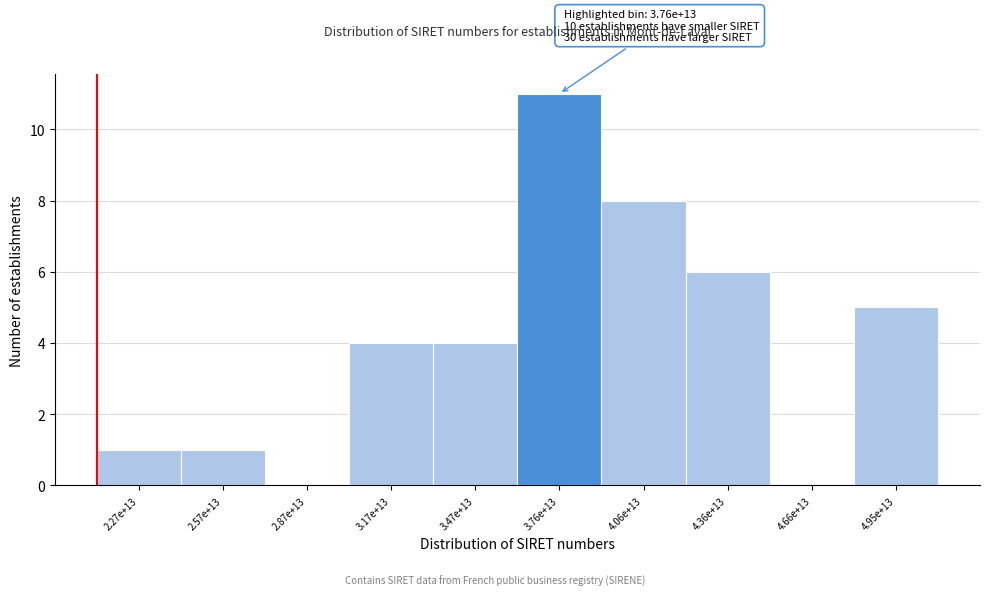

Reading right to left, extract all data points from this chart.

4.95e+13=5	4.66e+13=0	4.36e+13=6	4.06e+13=8	3.76e+13=11	3.47e+13=4	3.17e+13=4	2.87e+13=0	2.57e+13=1	2.27e+13=1